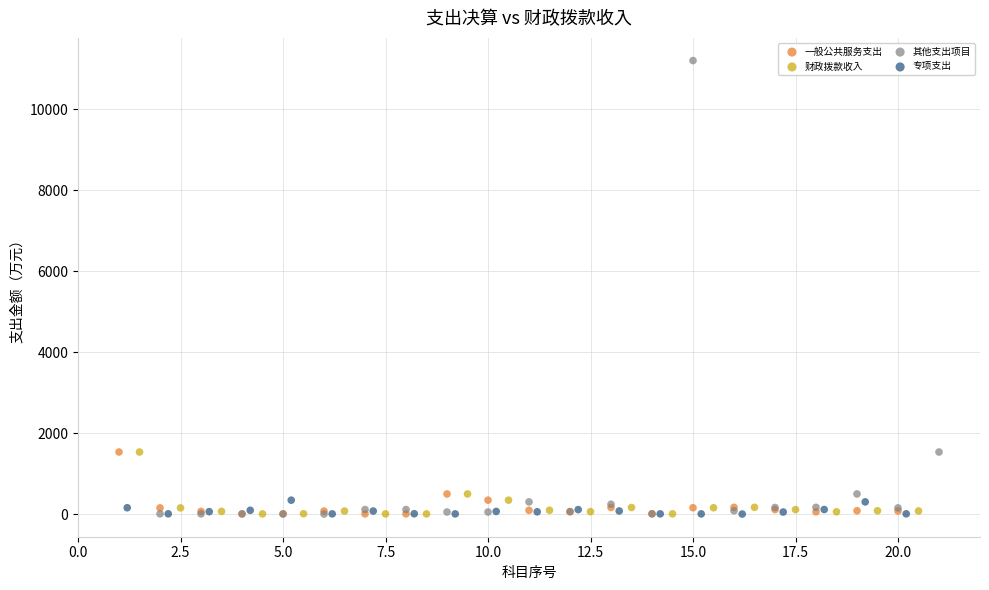

Which series contains the highest Y value?

其他支出项目